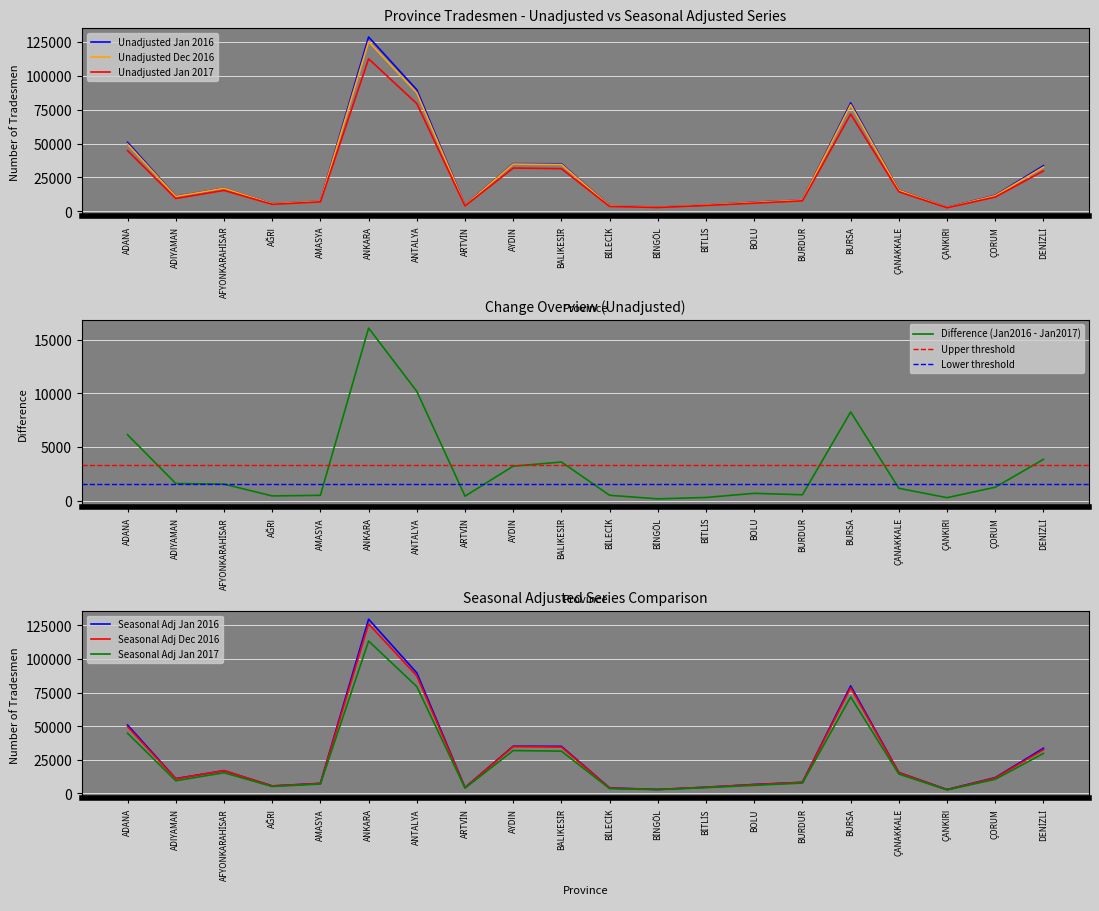

At which category does Seasonal Adj Dec 2016 reach its first local valley?

ADIYAMAN